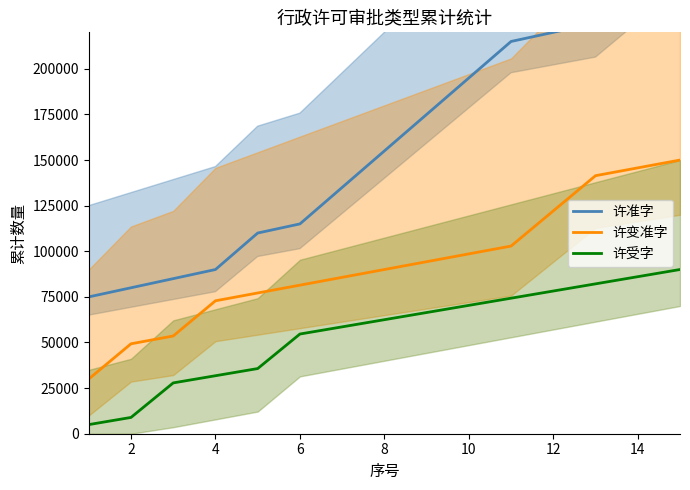

True or false: 许变准字 and 许受字 intersect in this chart.

False